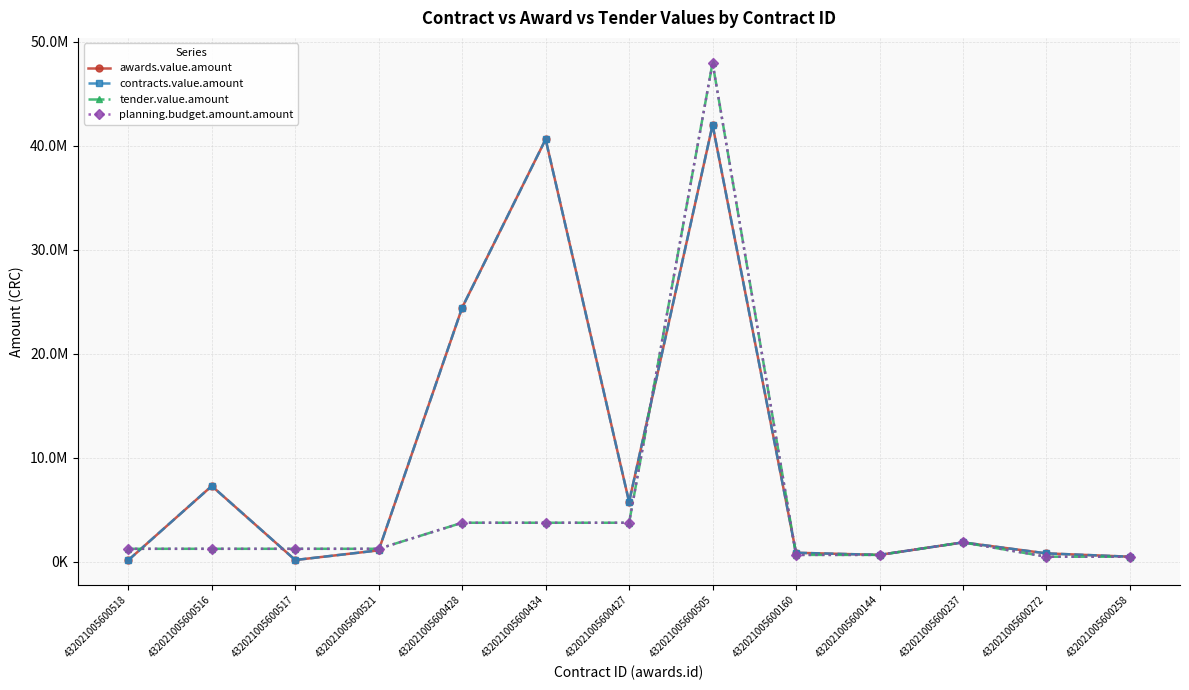

What is the label of the 13th point from the left?

432021005600258